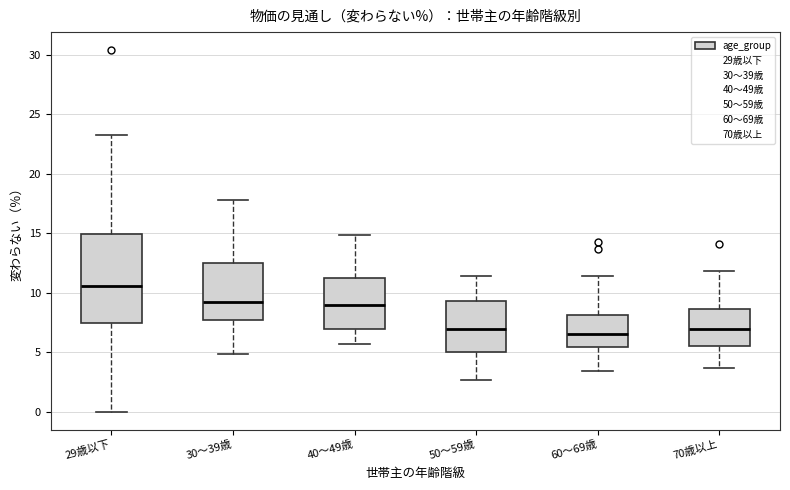

Which box has the highest median line?

29歳以下